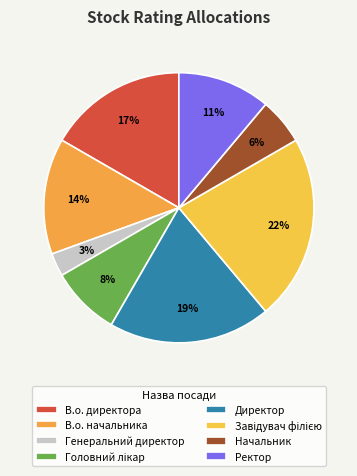

Is there any slice that represents more than half of the pie?

No